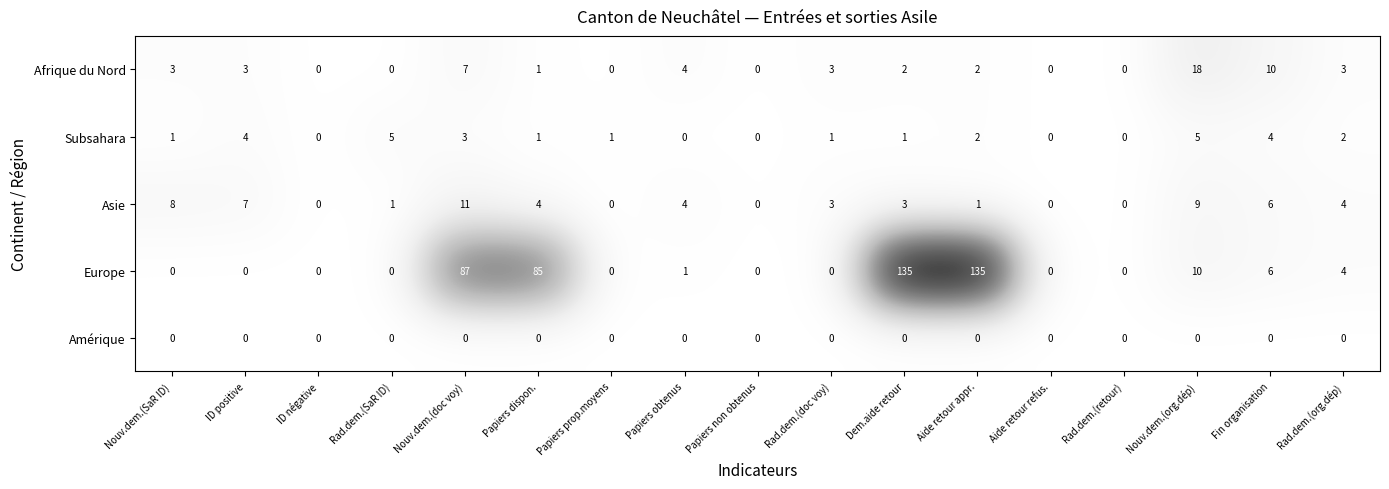

What is the maximum value for Europe?

135